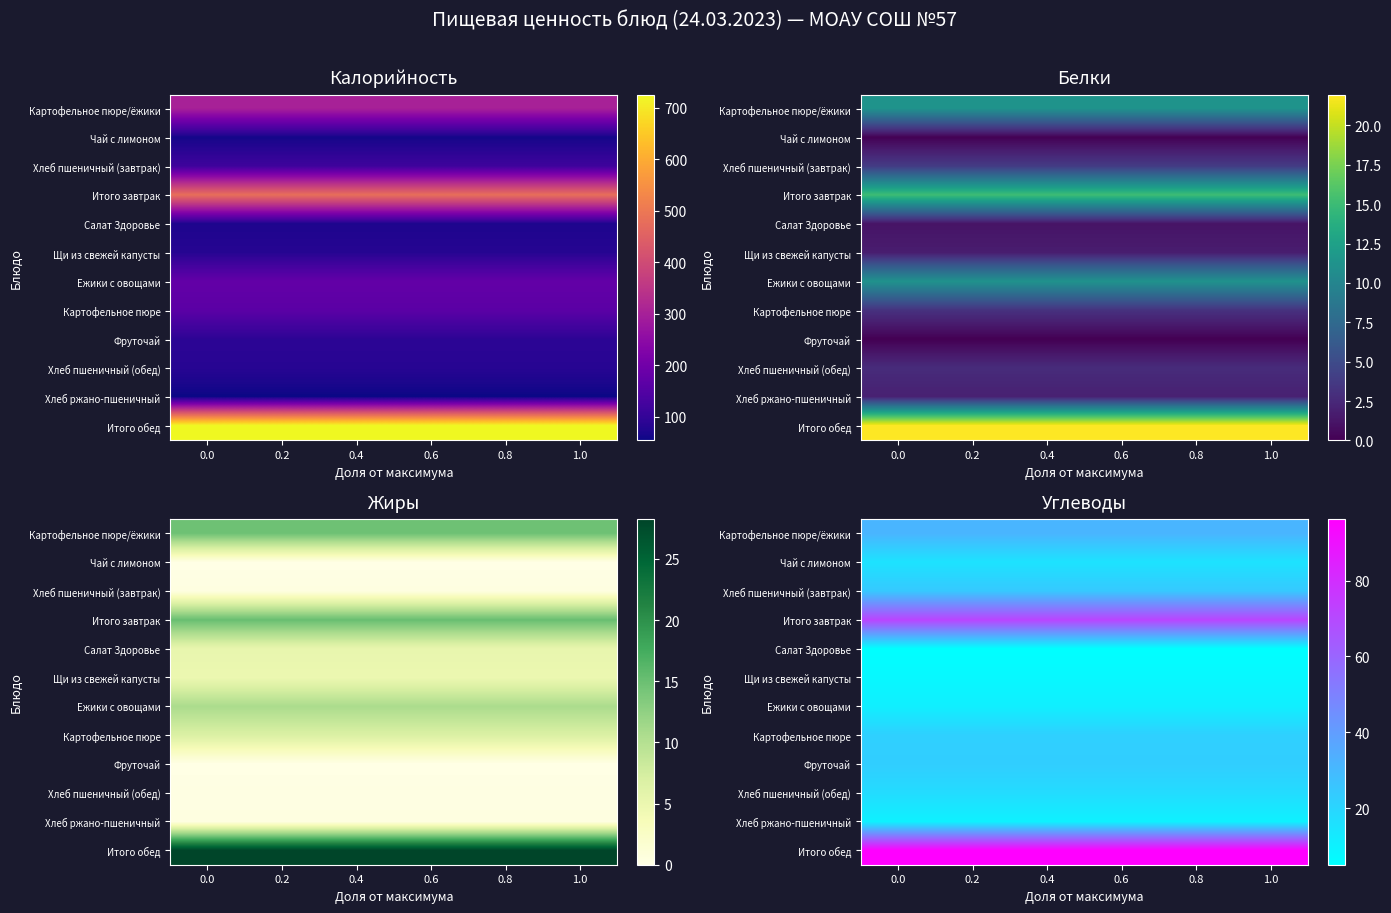

Count the number of categories in the chart.

6